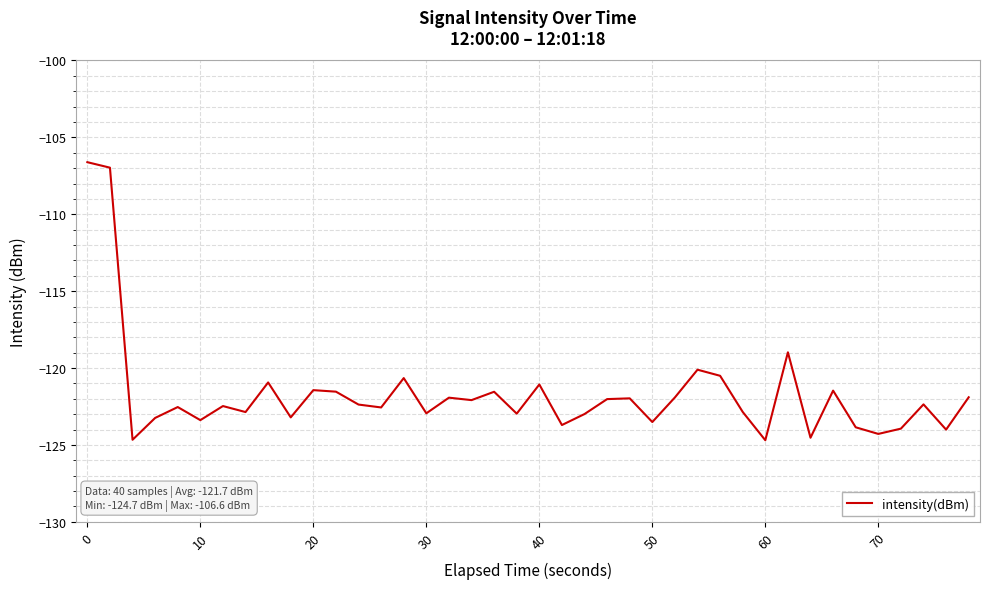

What is the smallest value displayed?

-124.7